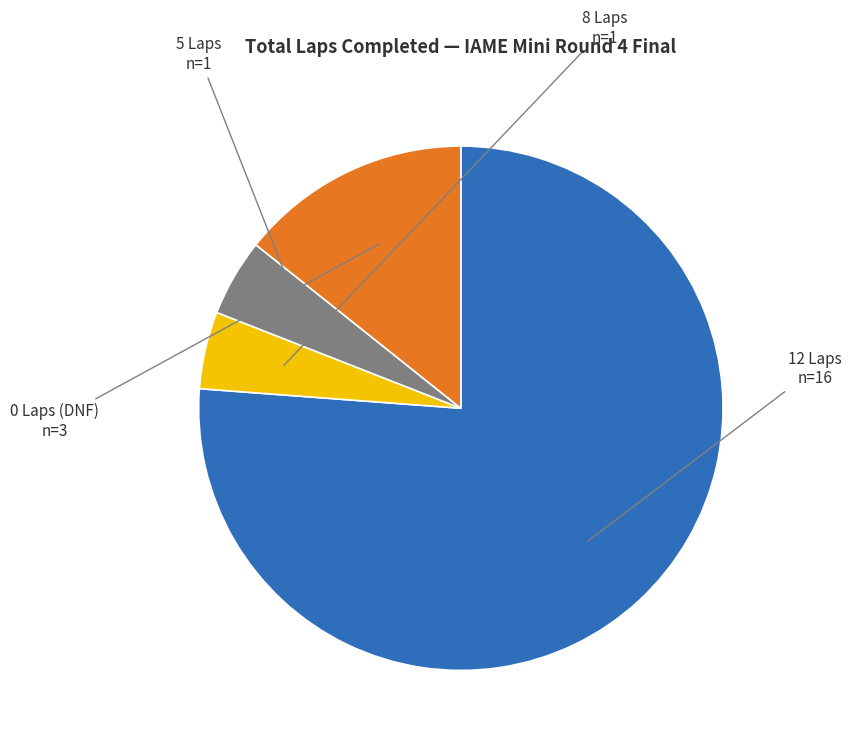

Does any single category account for the majority?

Yes